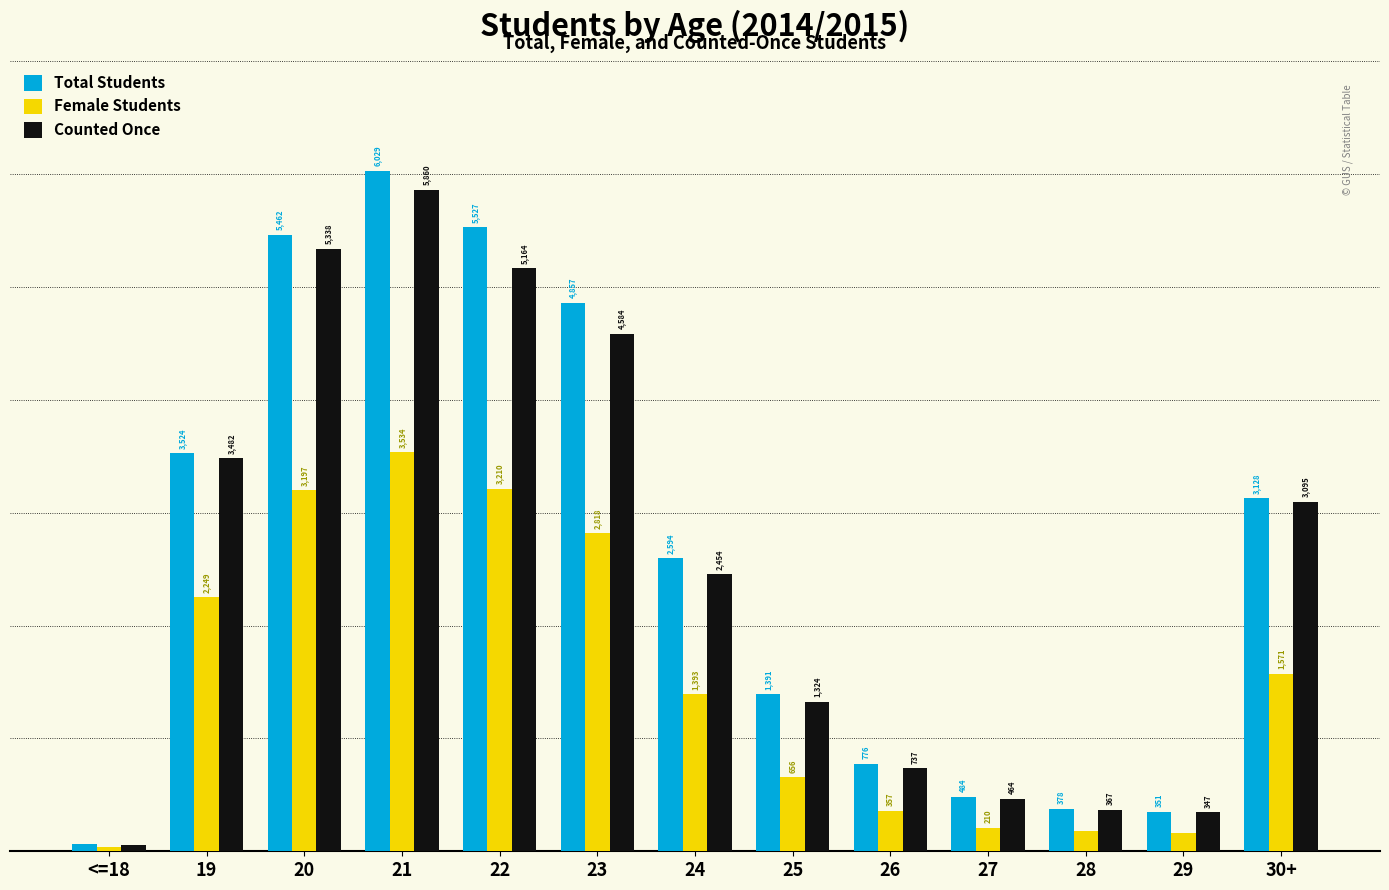

Rank the categories by Total Students value from highest to lowest.

21, 22, 20, 23, 19, 30+, 24, 25, 26, 27, 28, 29, <=18